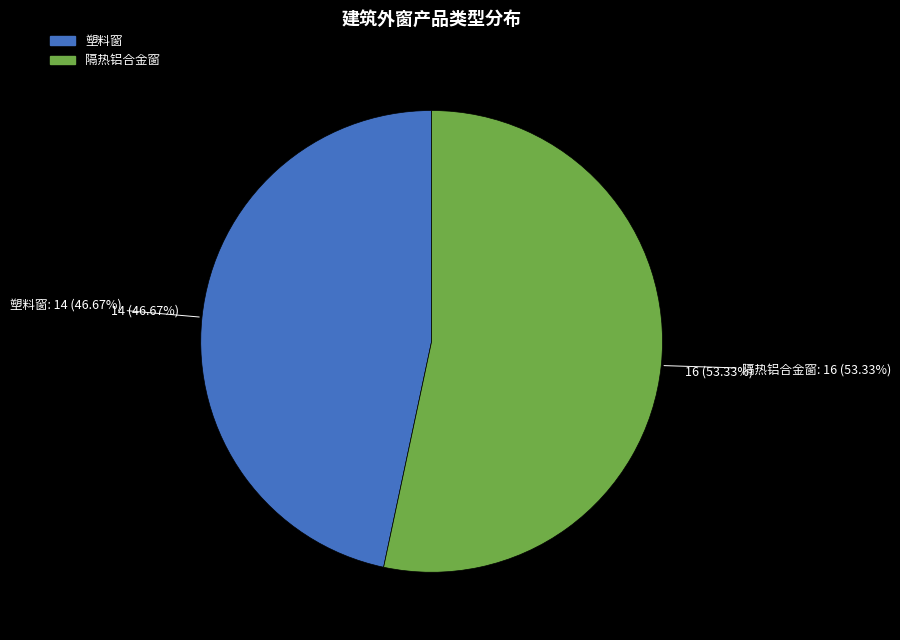

What is the smallest slice in the pie chart?

塑料窗